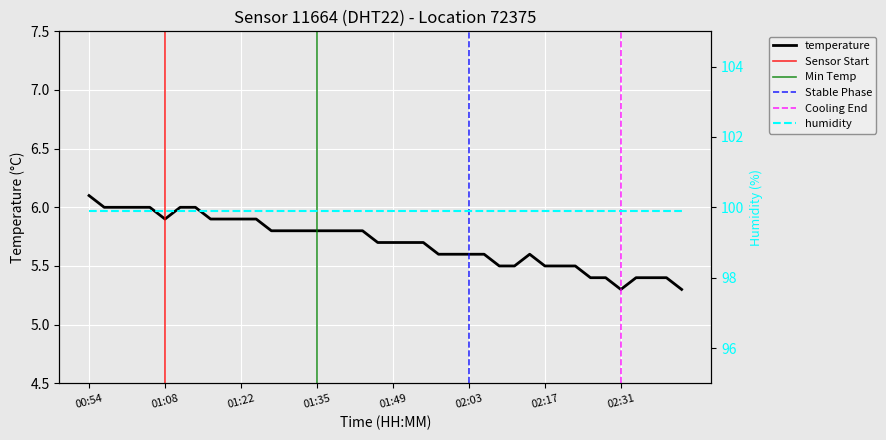

Approximately how many times larger is the value at 01:02 compared to 02:17?

1.1